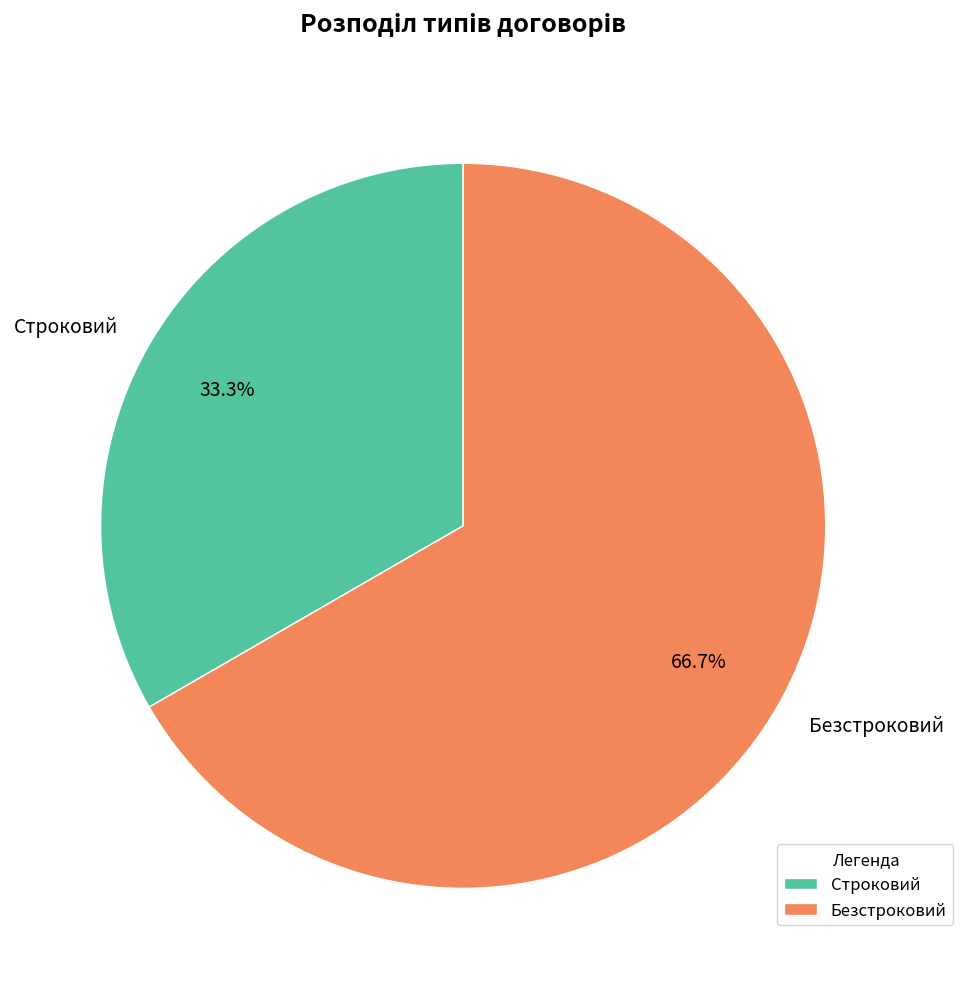

Count the number of slices in the pie.

2